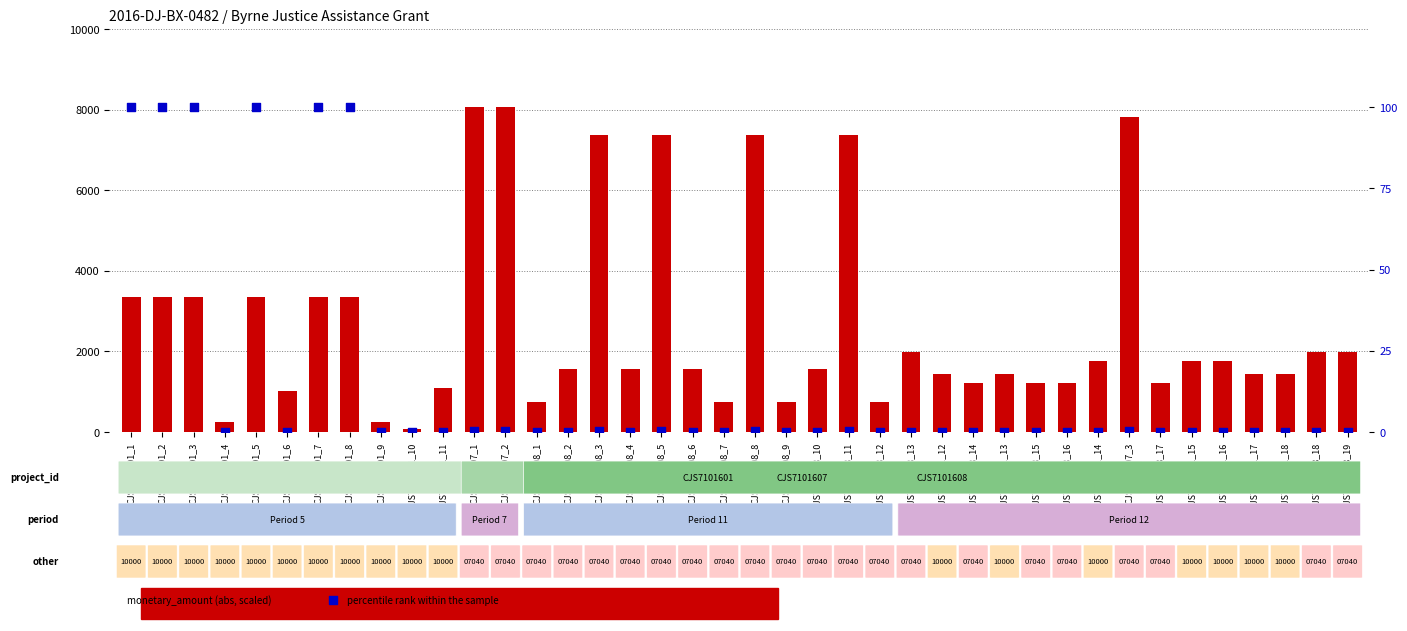

Which series reaches the maximum Y coordinate?

monetary_amount (abs)